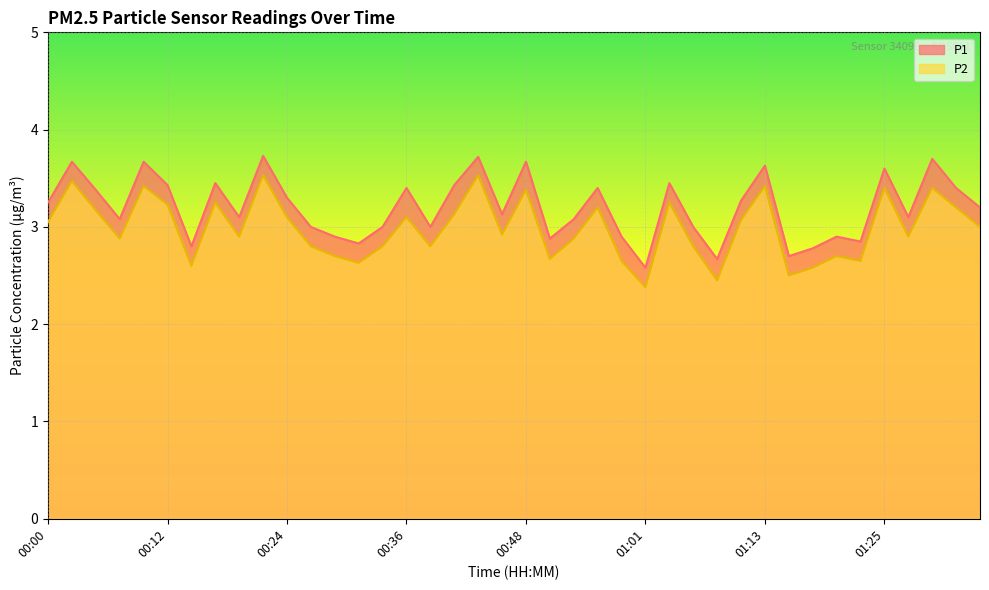

True or false: P2 and P1 intersect in this chart.

False